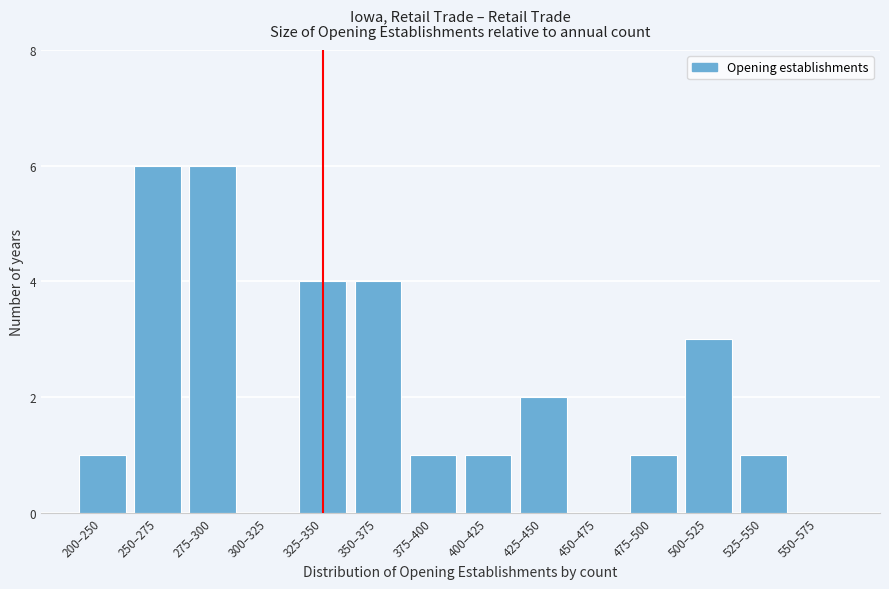

Reading left to right, what are all the values shown in this chart?

200–250=1	250–275=6	275–300=6	300–325=0	325–350=4	350–375=4	375–400=1	400–425=1	425–450=2	450–475=0	475–500=1	500–525=3	525–550=1	550–575=0